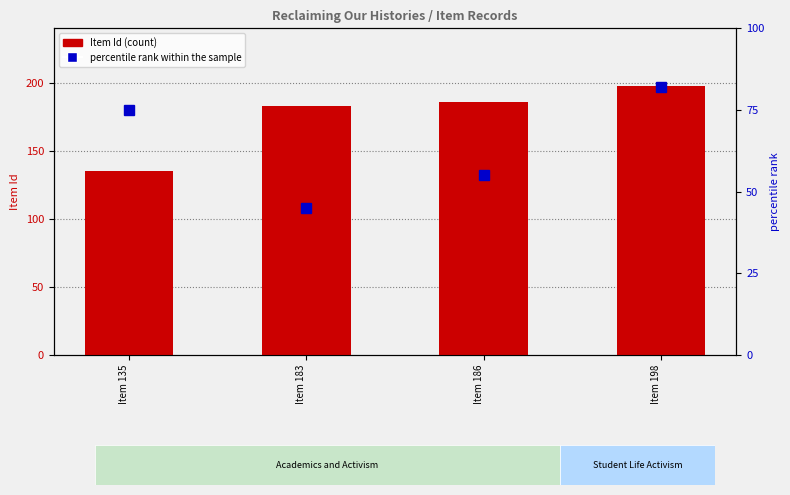

What are all the series names shown in the legend?

Item Id (count), percentile rank within the sample